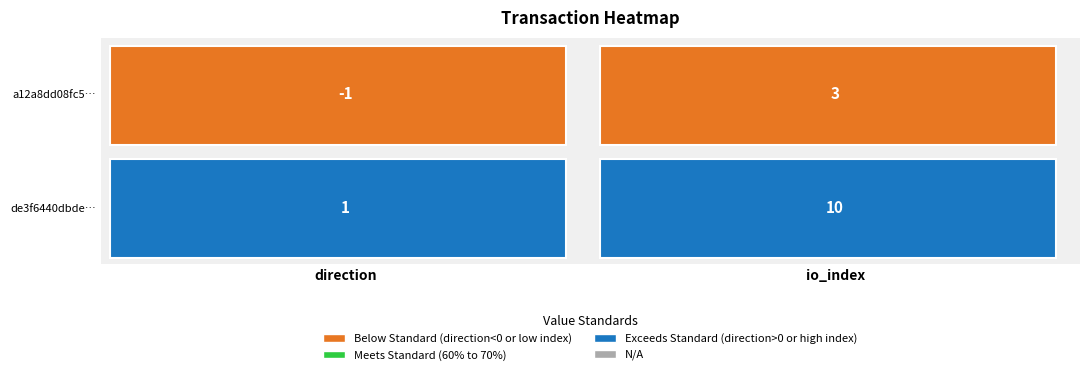

What value does the de3f6440dbde9707129f9a335b17af8f246dc0f series have at 1?

10